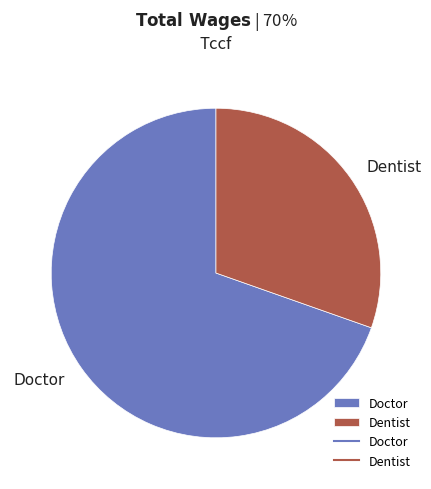

Which category accounts for the majority?

Doctor